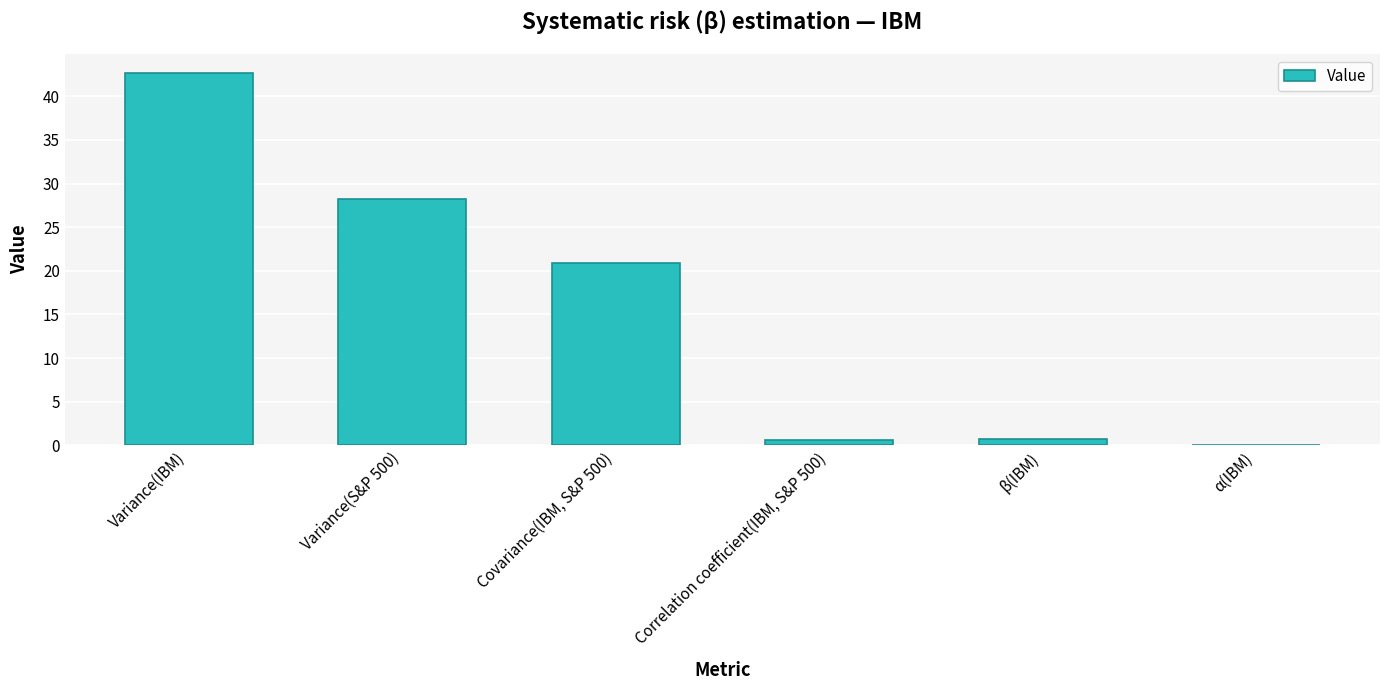

What is the change in value from Correlation coefficient(IBM, S&P 500) to β(IBM)?

+0.1